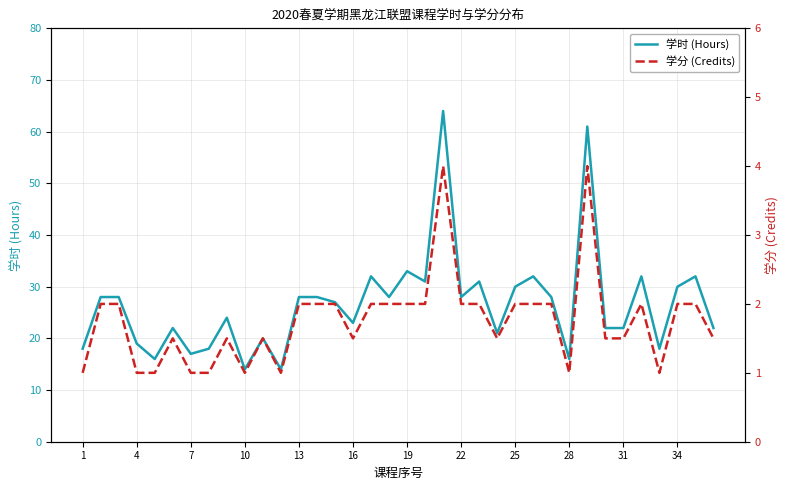

List the series in order of their peak value, highest first.

学时 (Hours), 学分 (Credits)